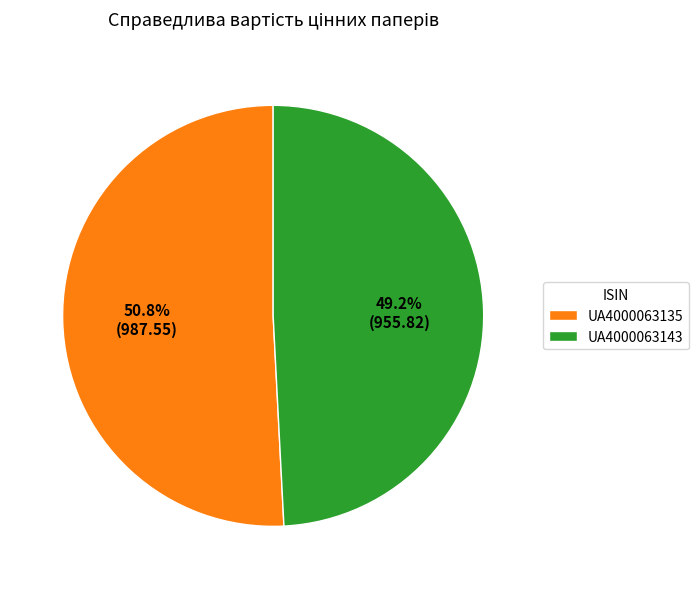

To the nearest percent, what is the difference between the UA4000063135 and UA4000063143 slice percentages?

2%